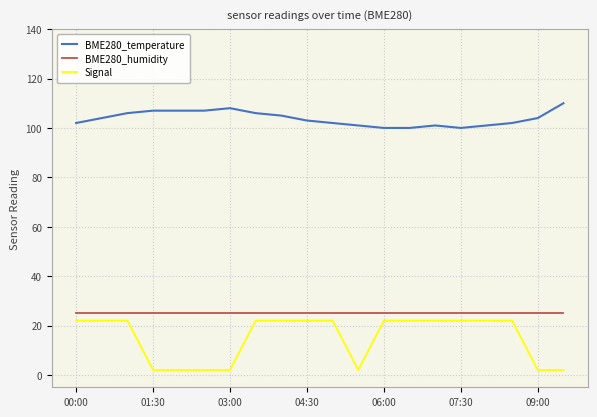

Reading left to right, list all the values displayed in this chart.

BME280_temperature: 102.0	104.0	106.0	107.0	107.0	107.0	108.0	106.0	105.0	103.0	102.0	101.0	100.0	100.0	101.0	100.0	101.0	102.0	104.0	110.0
BME280_humidity: 25.0	25.0	25.0	25.0	25.0	25.0	25.0	25.0	25.0	25.0	25.0	25.0	25.0	25.0	25.0	25.0	25.0	25.0	25.0	25.0
Signal: 22.0	22.0	22.0	2.0	2.0	2.0	2.0	22.0	22.0	22.0	22.0	2.0	22.0	22.0	22.0	22.0	22.0	22.0	2.0	2.0